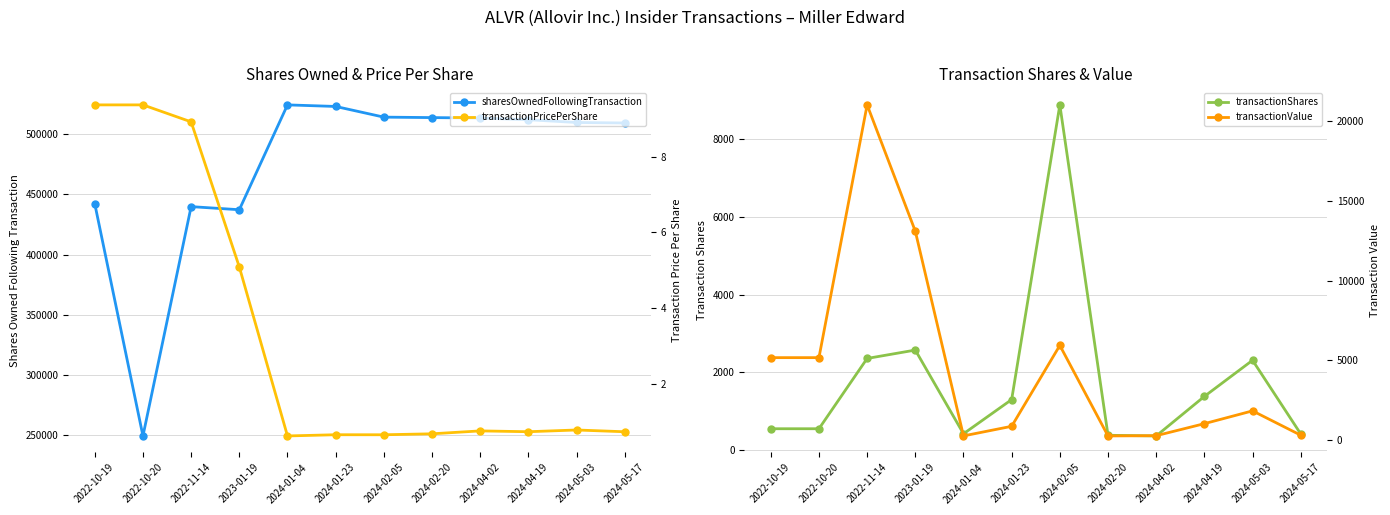

What is the difference between the second highest and second lowest values in the transactionPricePerShare series?

8.7